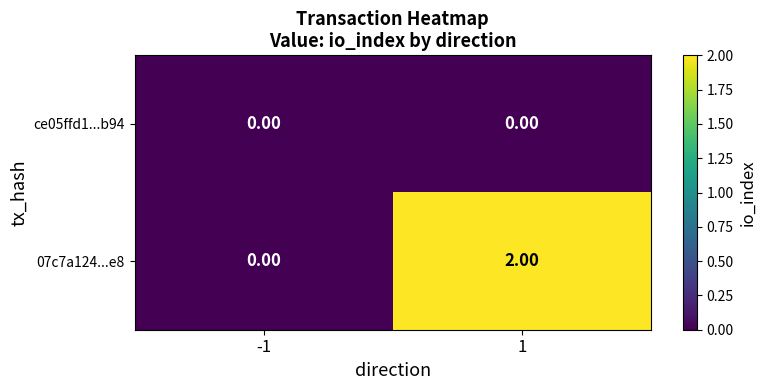

At how many categories does at least one series exceed 1?

1